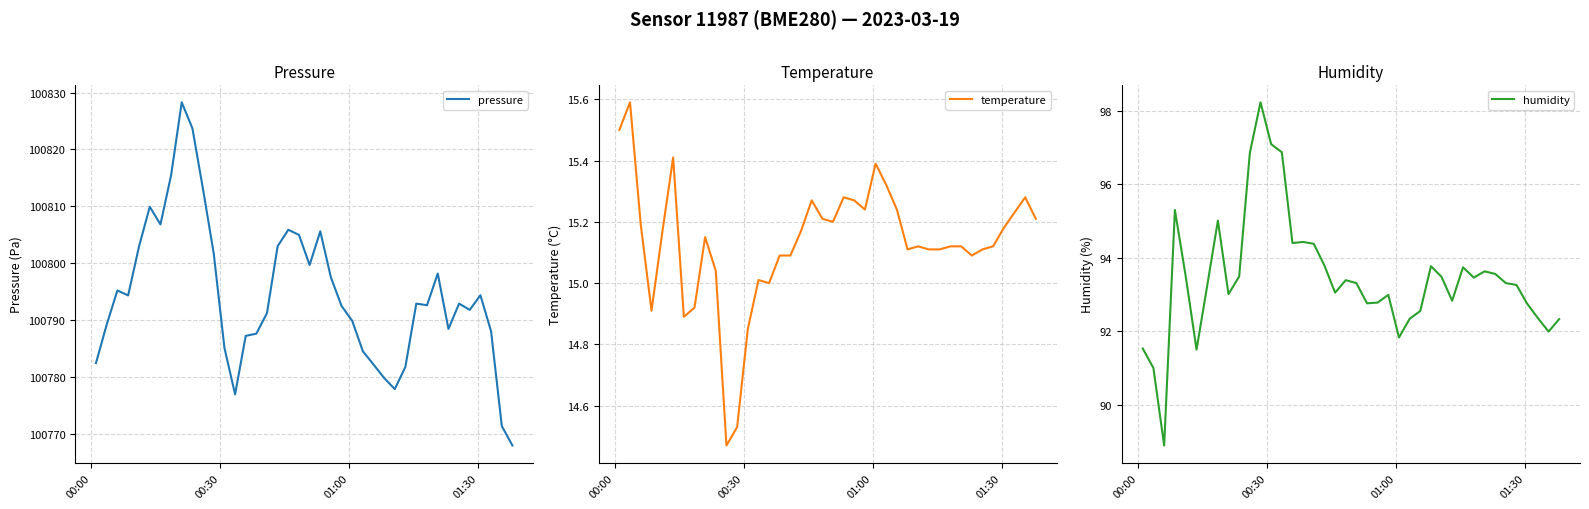

True or false: pressure and humidity intersect in this chart.

False